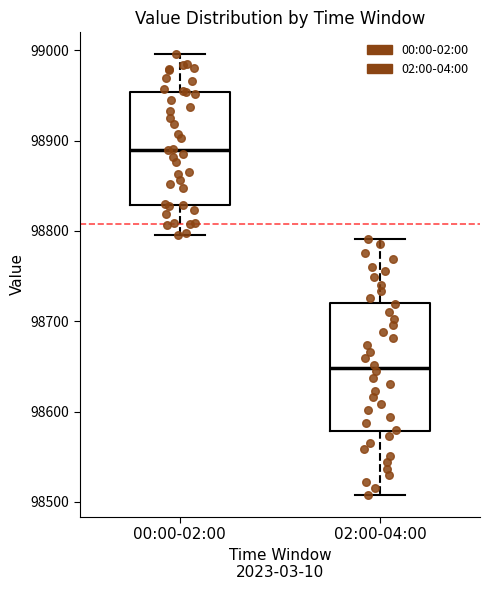

Where does the upper whisker of the box for 00:00-02:00 end on the y-axis? The values are not printed on the chart, so give them approximately, as read against the axis.

99000